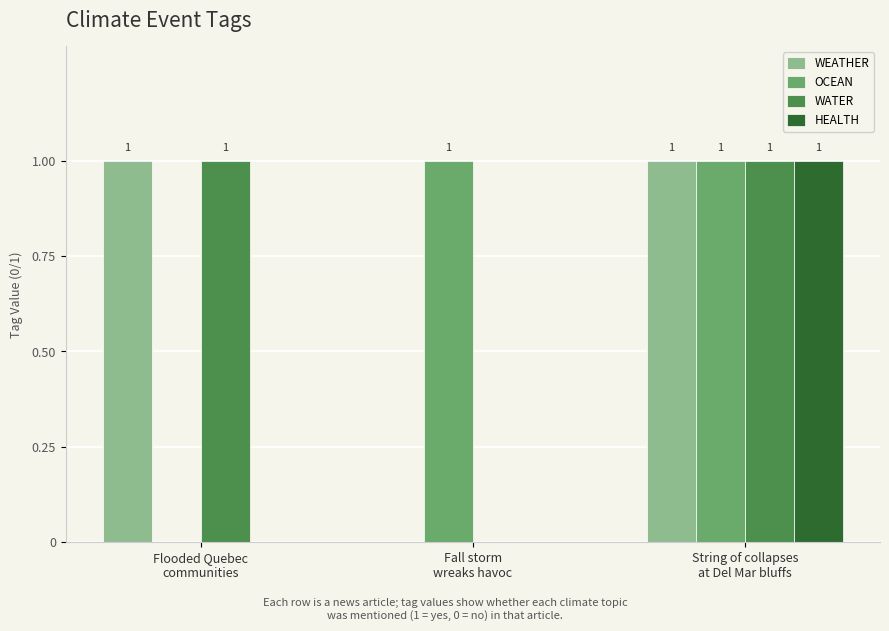

What are all the series names shown in the legend?

WEATHER, OCEAN, WATER, HEALTH